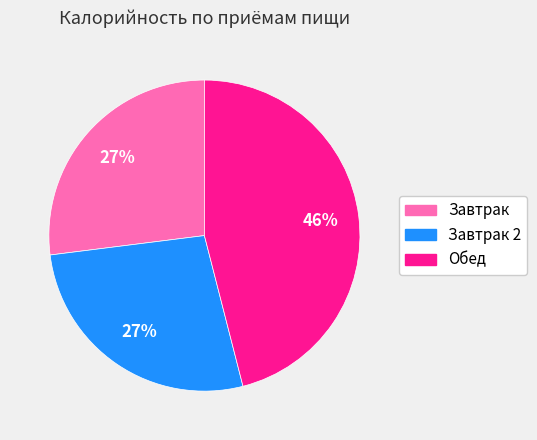

How many segments does this pie chart have?

3